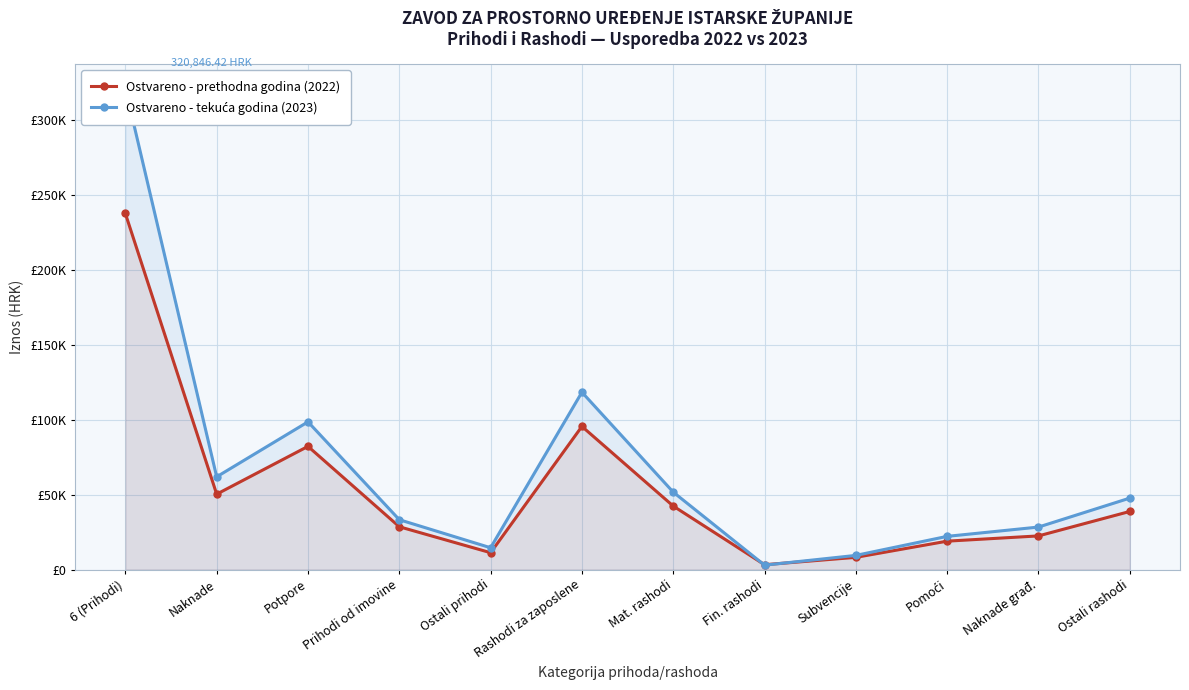

What is the label of the 7th point from the right?

Rashodi za zaposlene